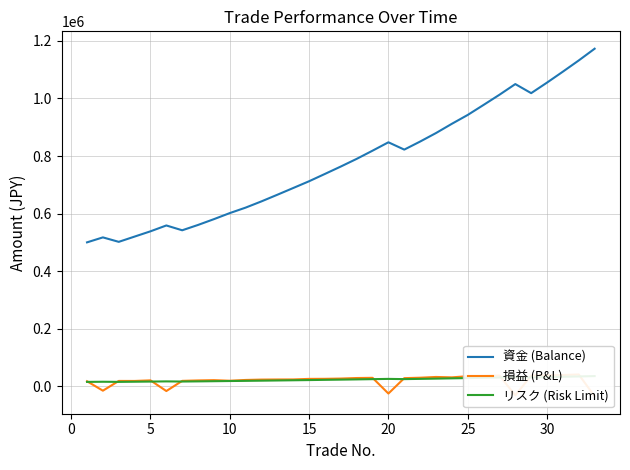

What is the average value of the 資金 (Balance) series?

776659.1